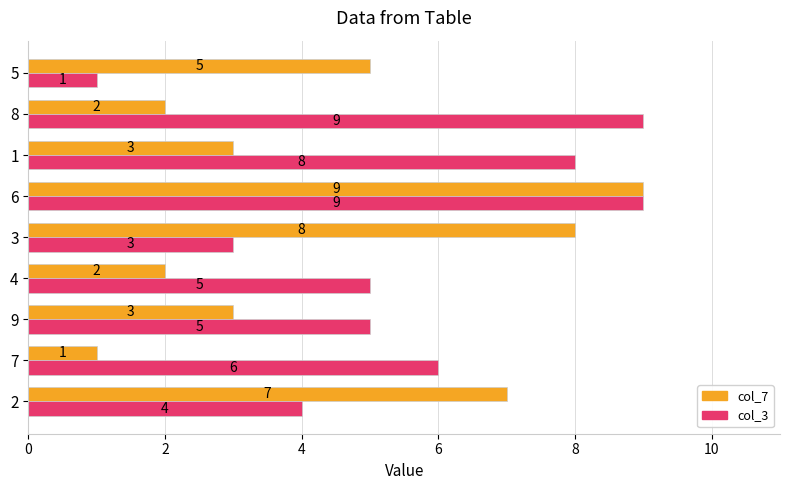

How many values in the col_3 series are below 5?

3